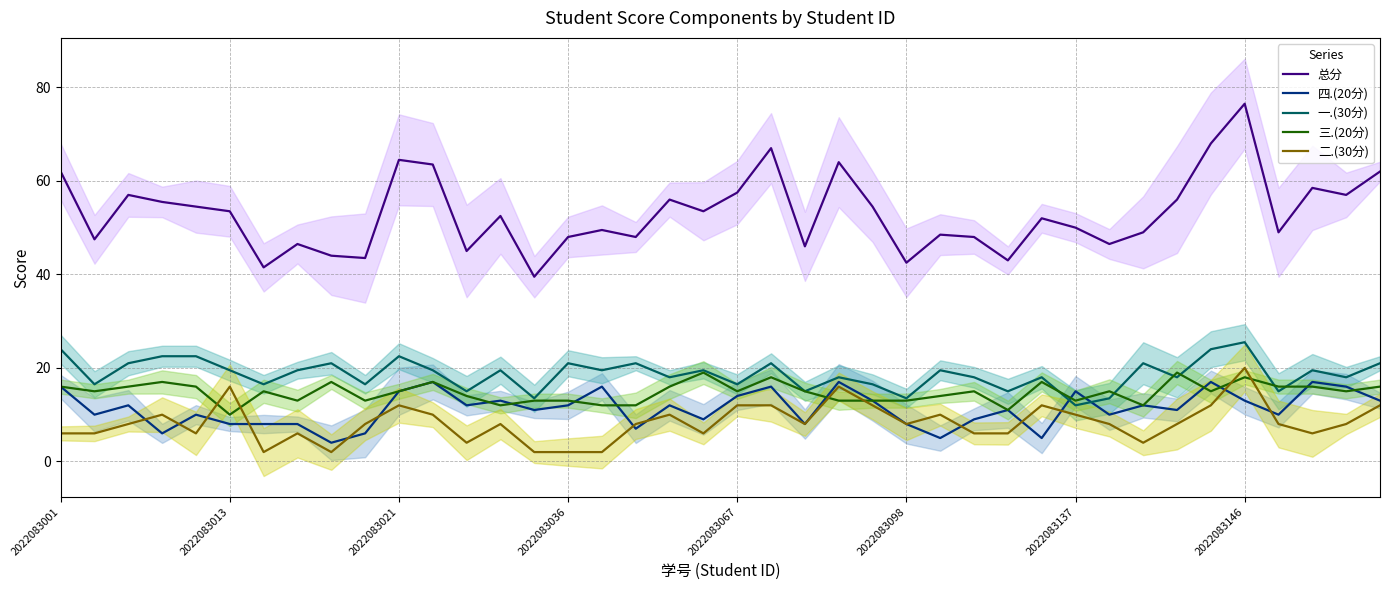

What position from the left is 16?

17